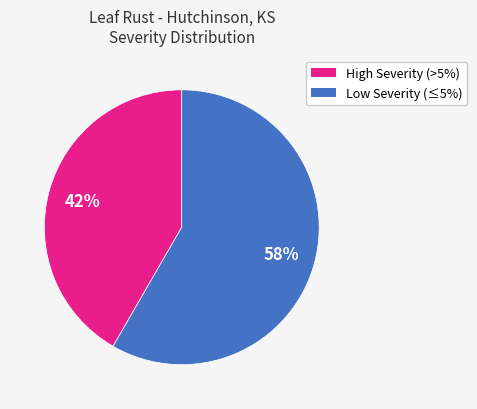

How many slices are in this pie chart?

2